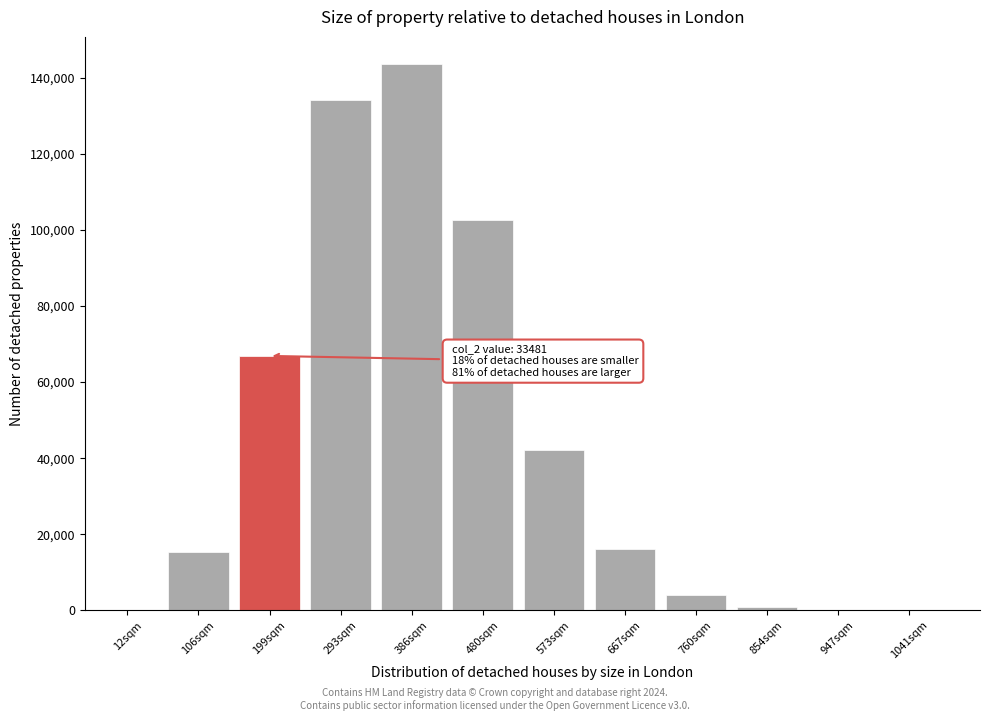

Is it true that the value at 106sqm is 15477?

True